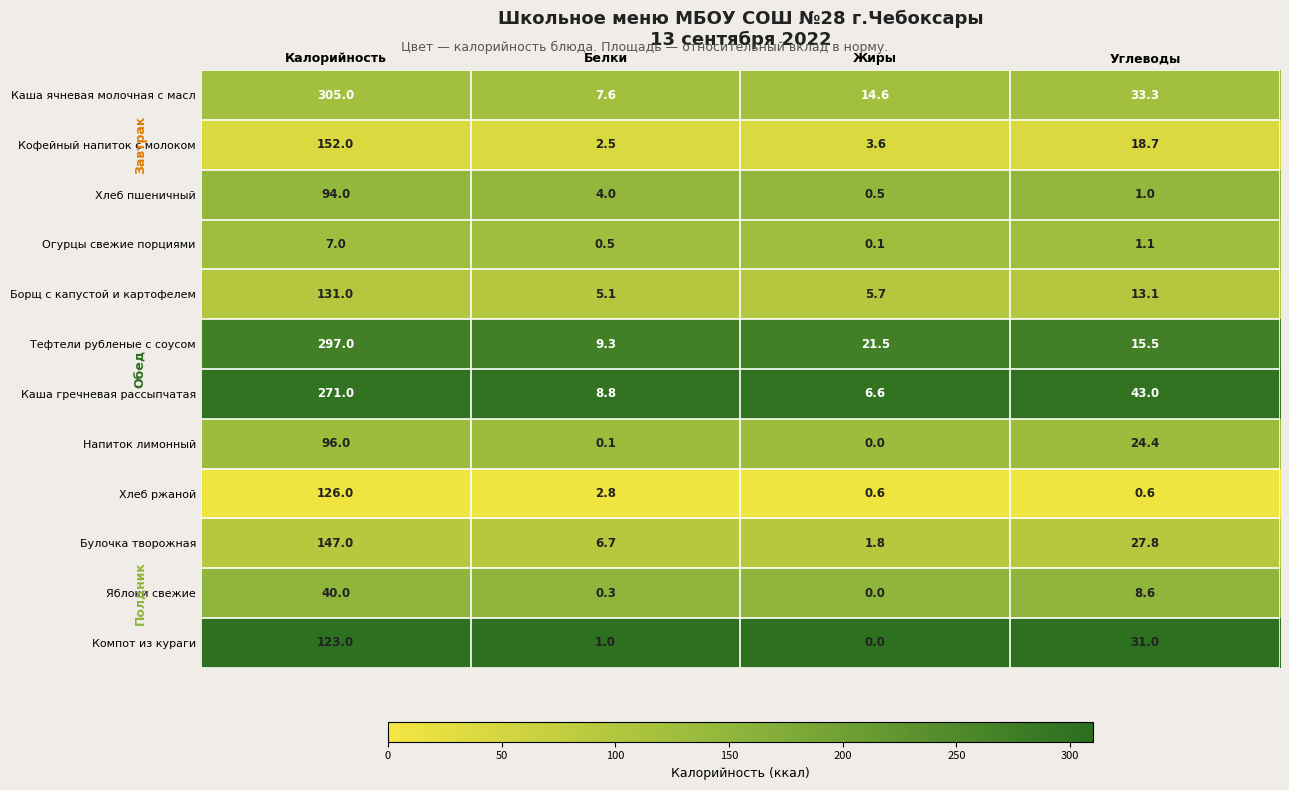

What value does the Каша гречневая рассыпчатая series have at Белки?

8.8